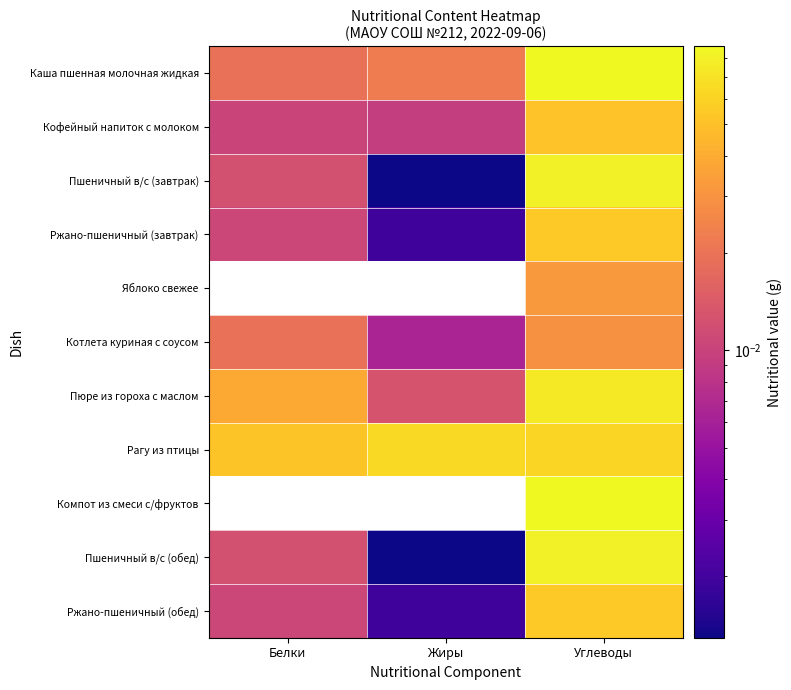

What is the difference between the highest and lowest values at Углеводы?

0.1